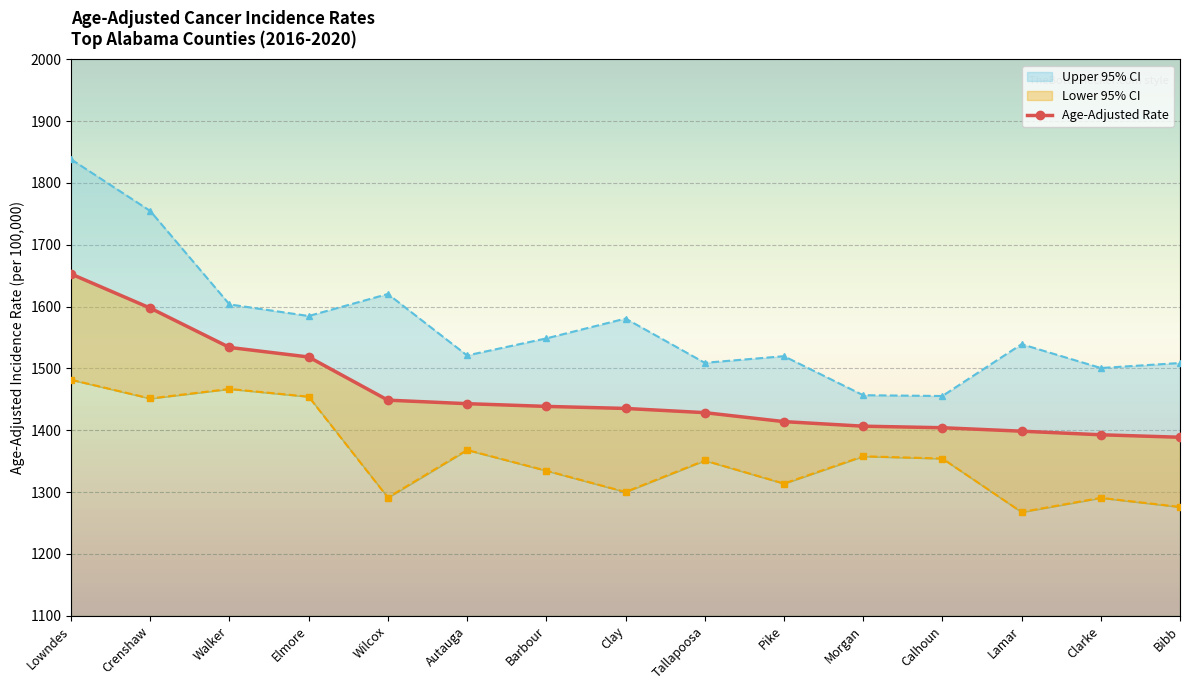

What is the difference between the maximum and minimum values?

264.1